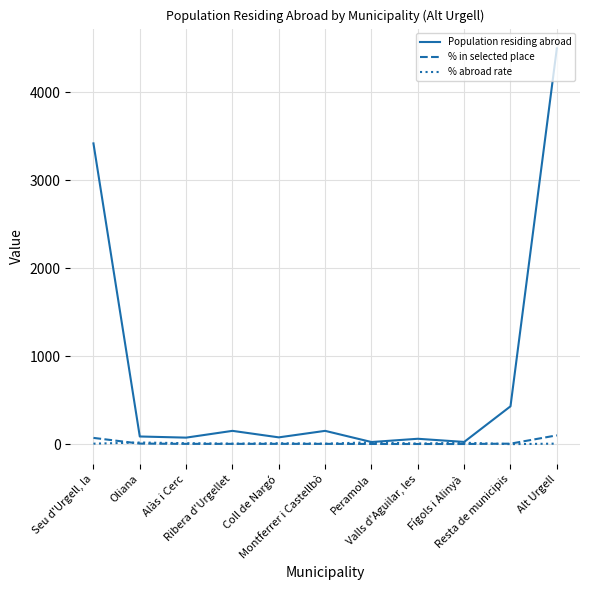

Which series has the widest spread of values?

Population residing abroad